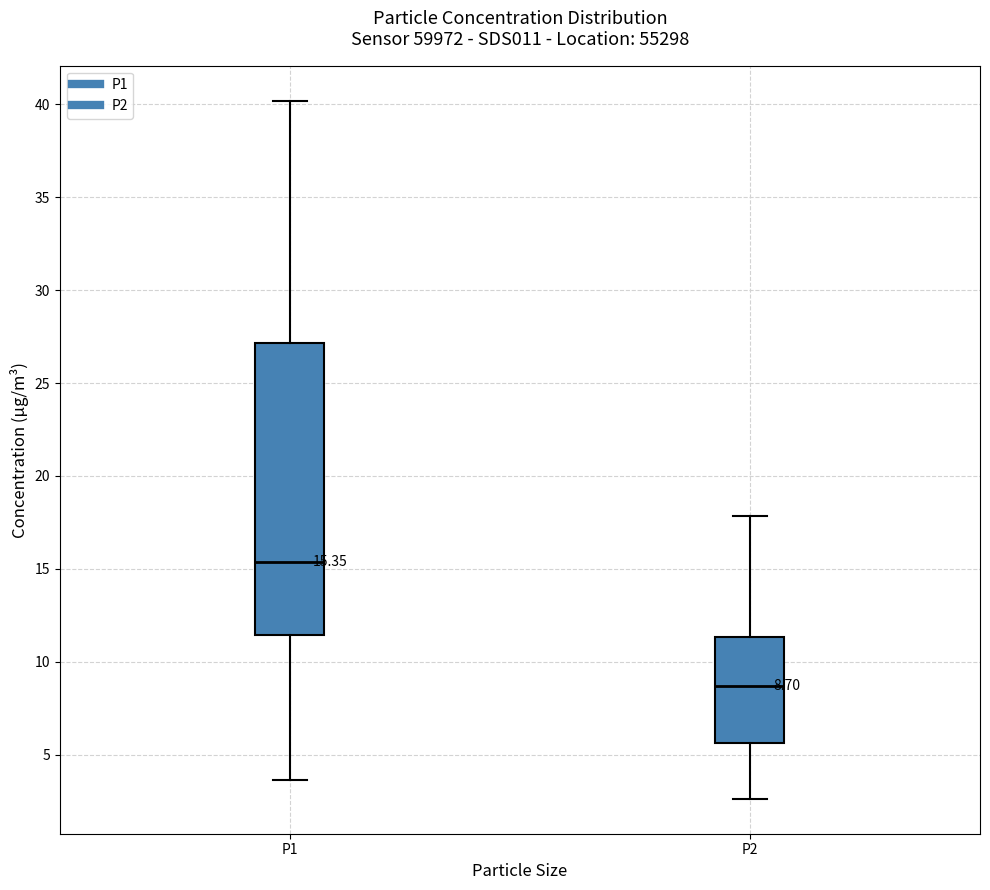

Which box's median line is the lowest?

P2